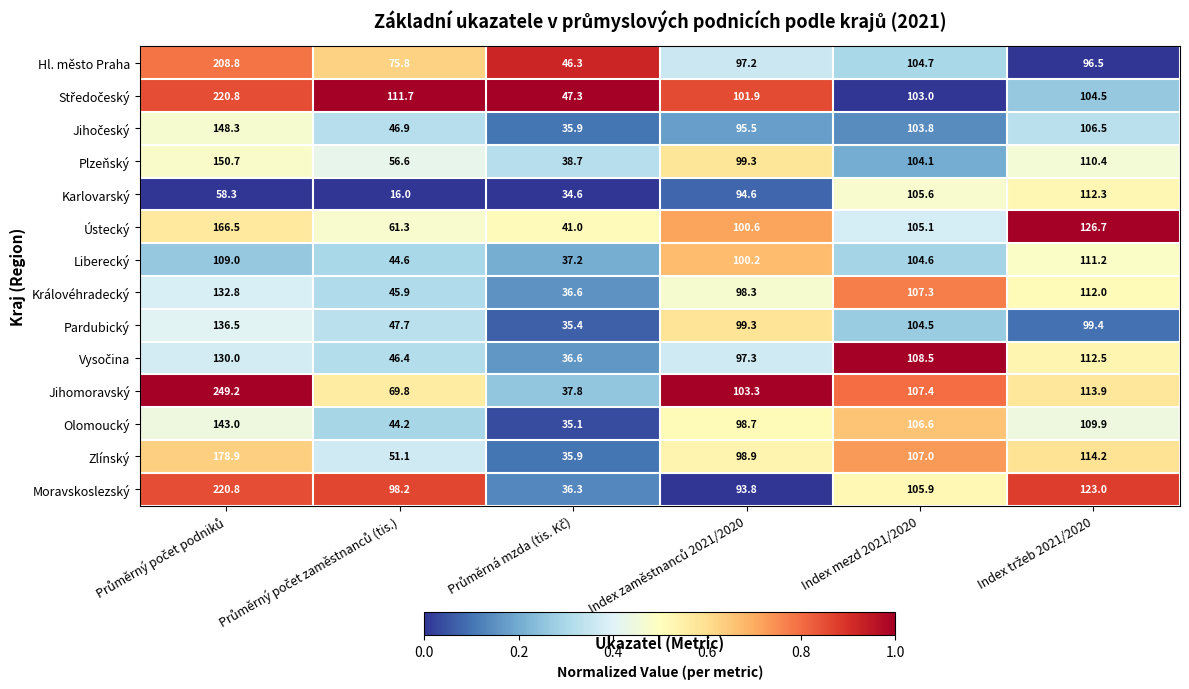

Which series has the largest range (max minus min)?

Jihomoravský